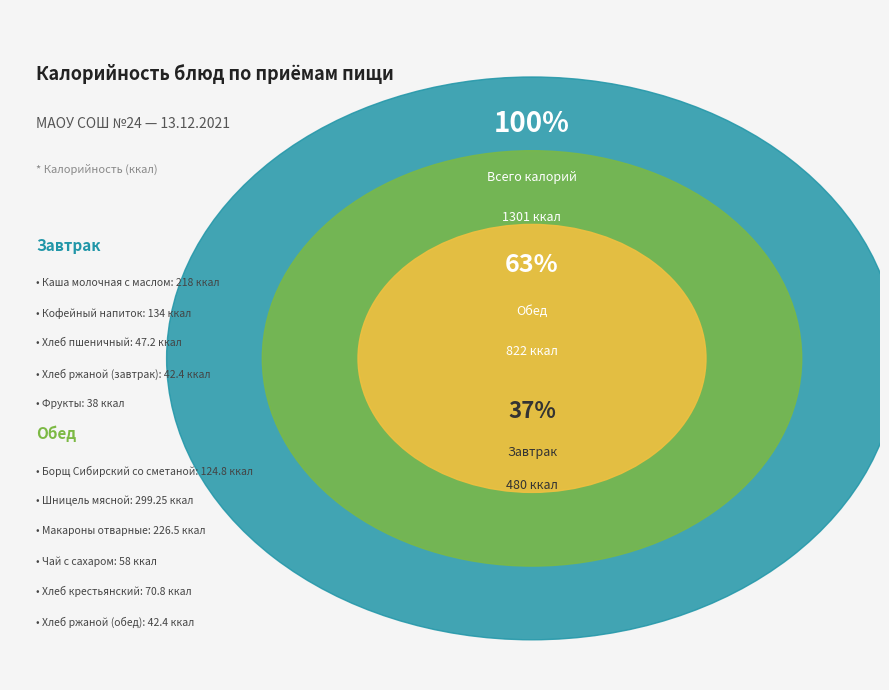

What is the ratio of the value at Хлеб ржаной (обед) to the value at Макароны отварные?

0.2